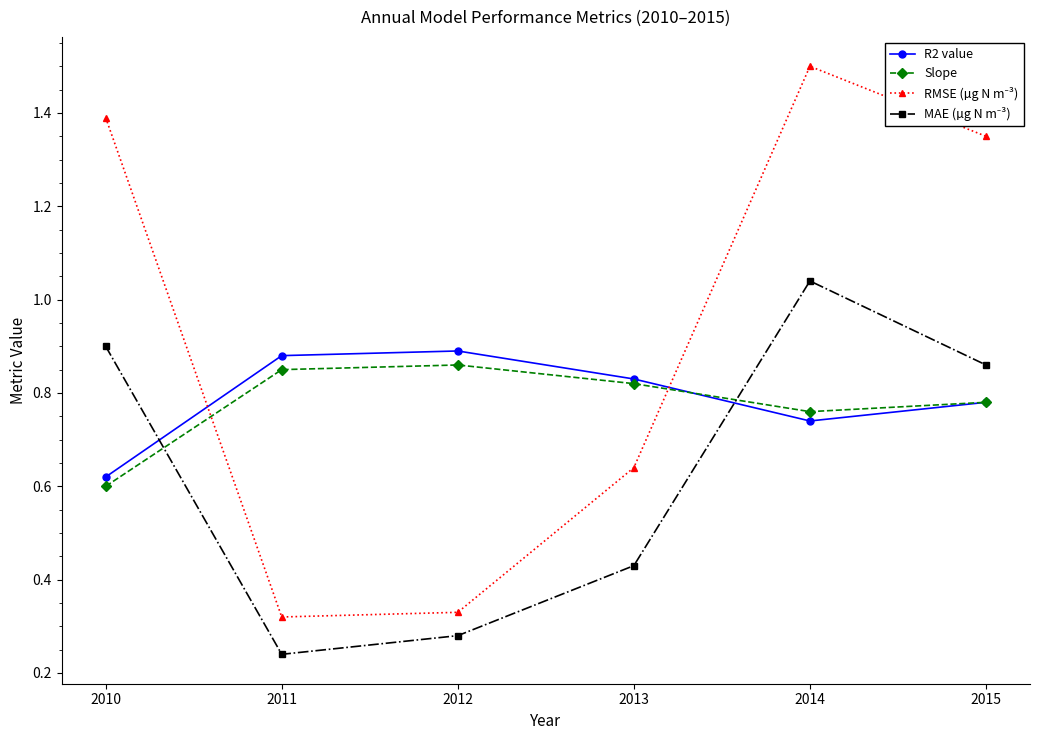

Which series changed the most between 2010 and 2014?

Slope